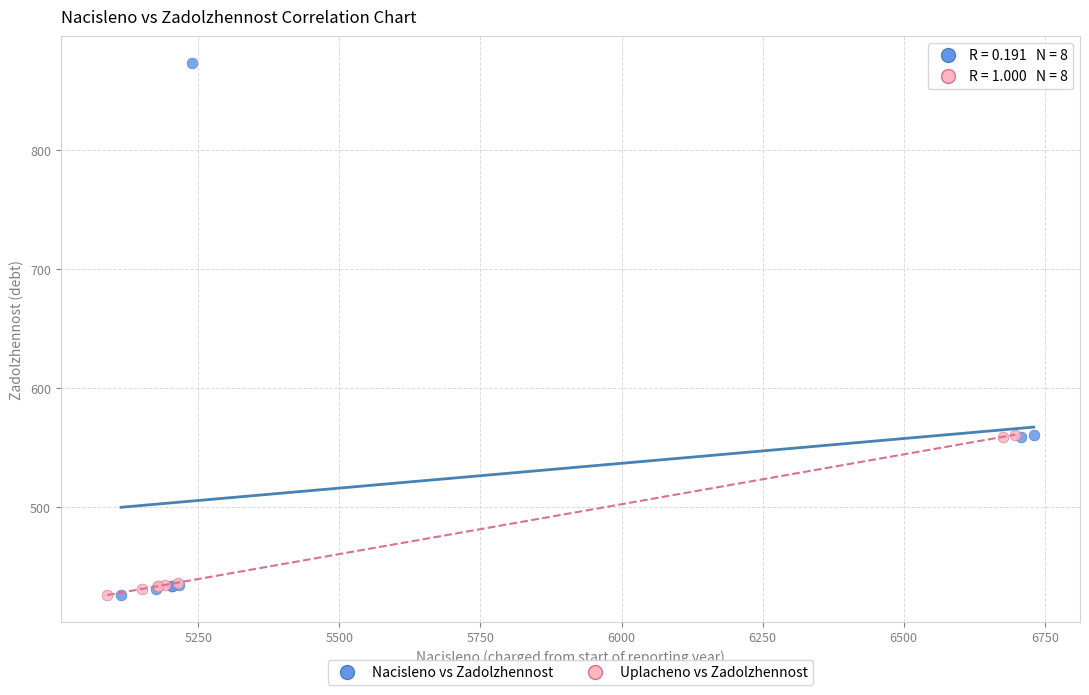

Which series has the largest Y range (max minus min)?

Nacisleno vs Zadolzhennost